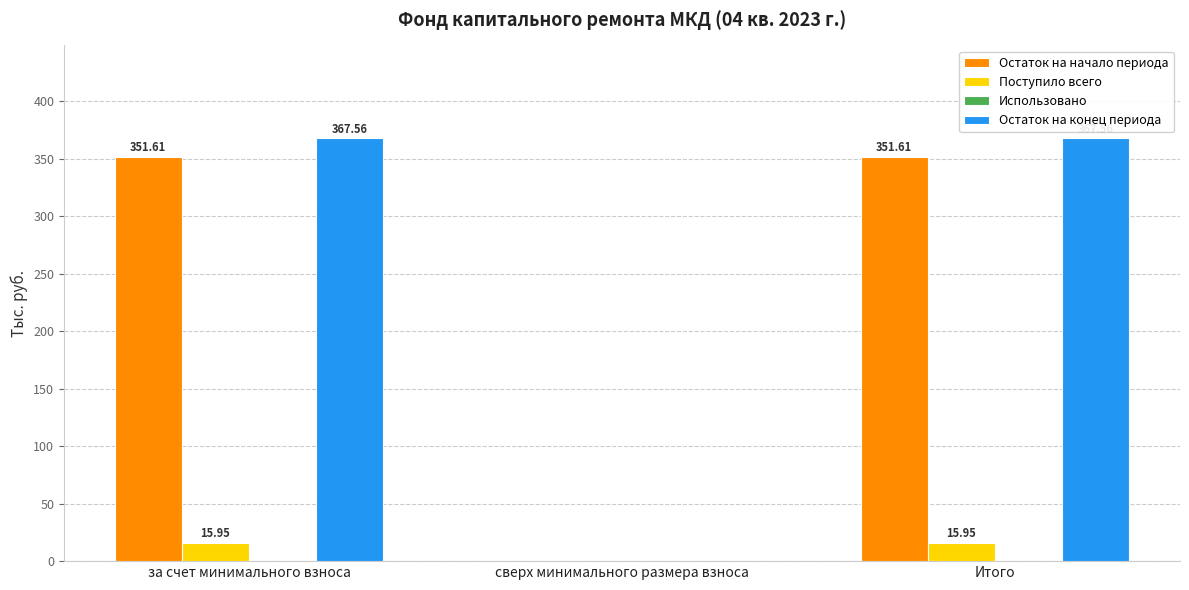

How many groups of bars are there?

3